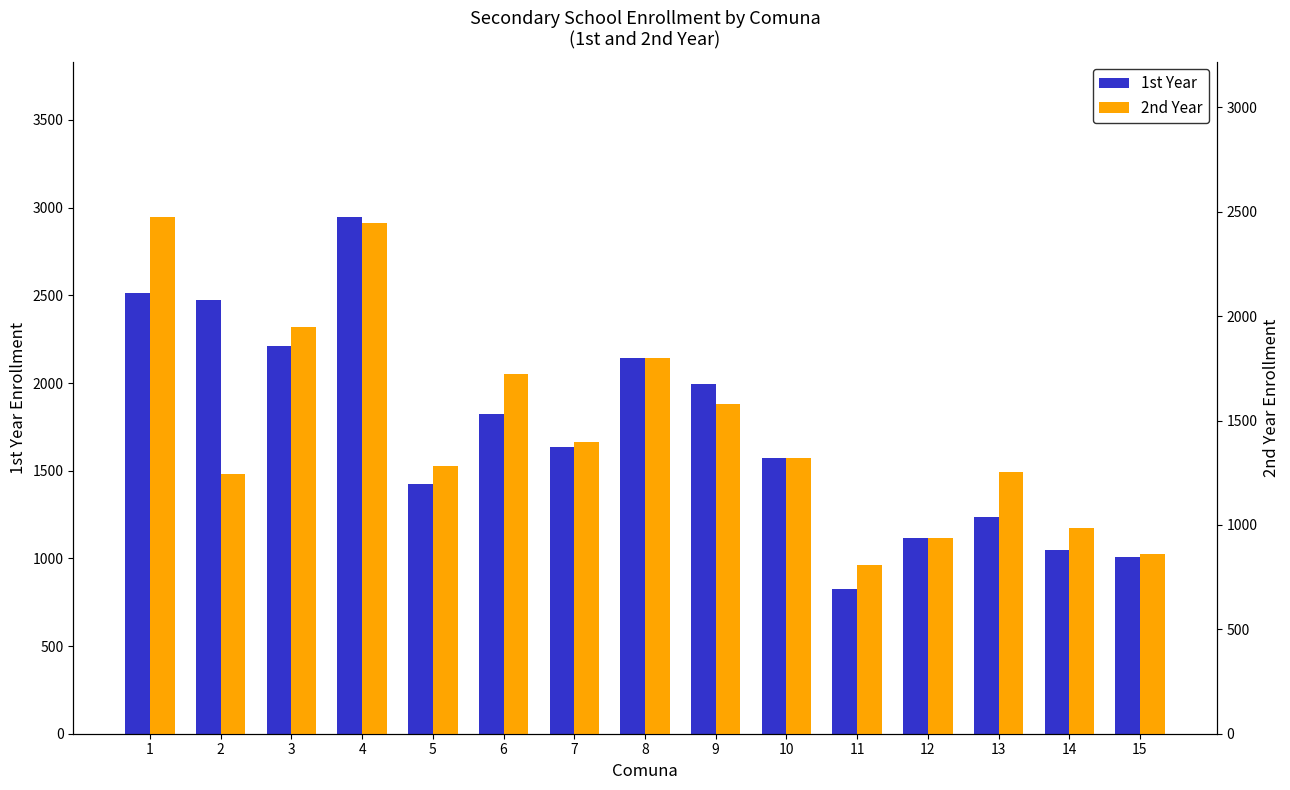

The 1st Year series shows 1571 at 10. True or false?

True